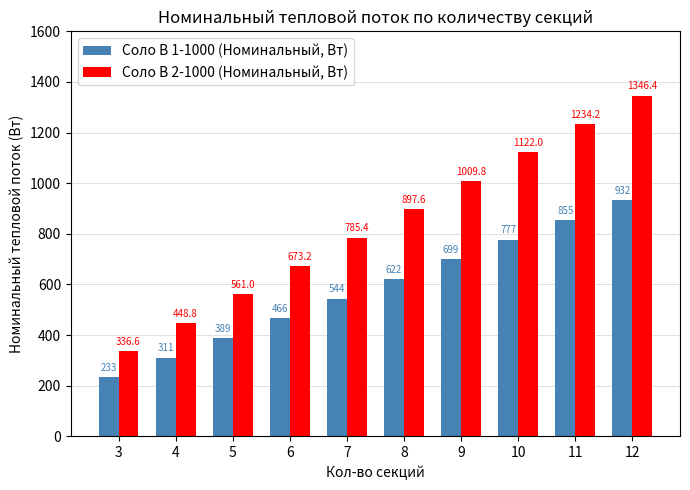

The value of Соло В 2-1000 (Номинальный, Вт) at 7 is 1211.4. True or false?

False